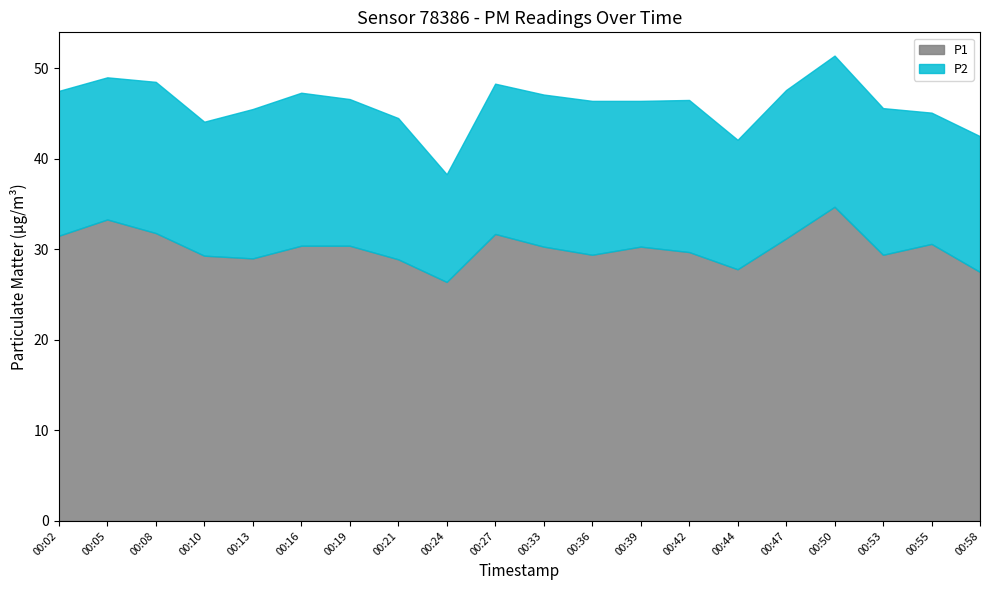

List the series in order of their peak value, highest first.

P1, P2